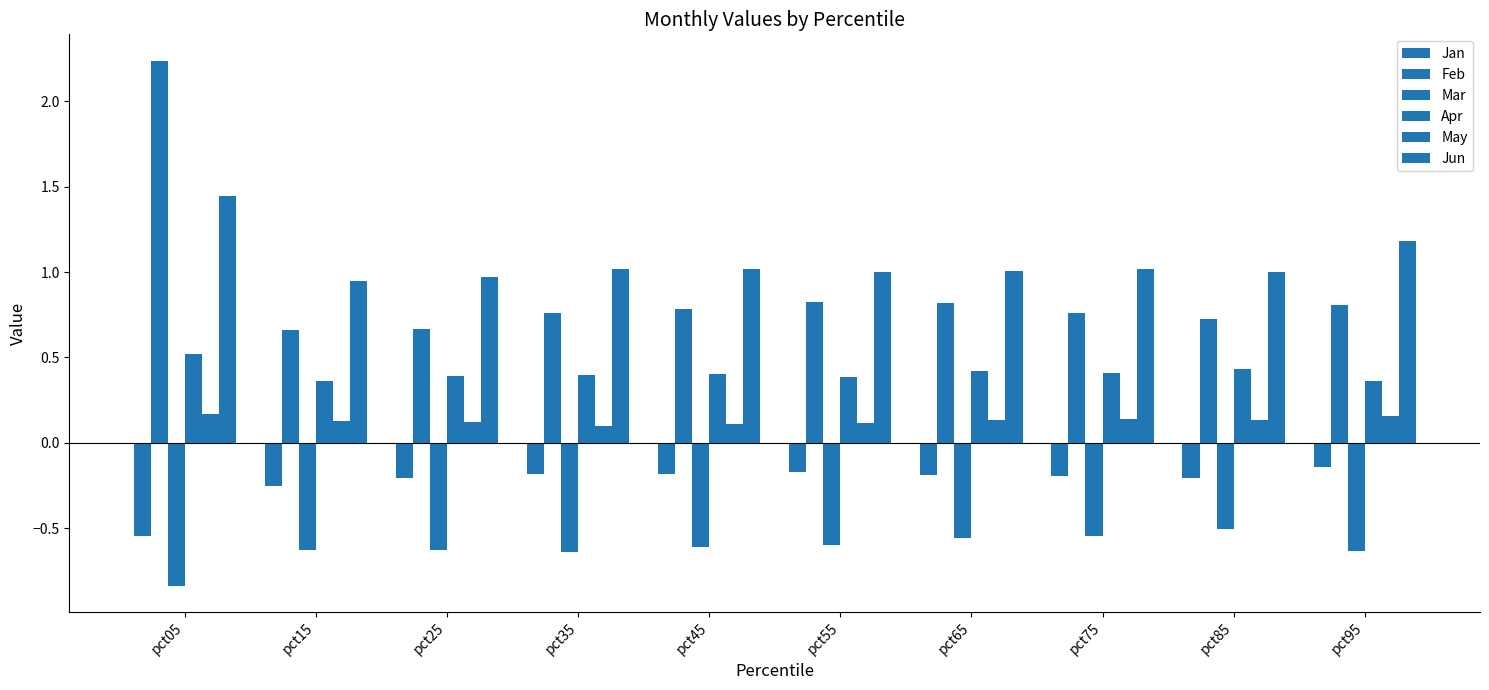

What is the highest value of the May series?

0.2